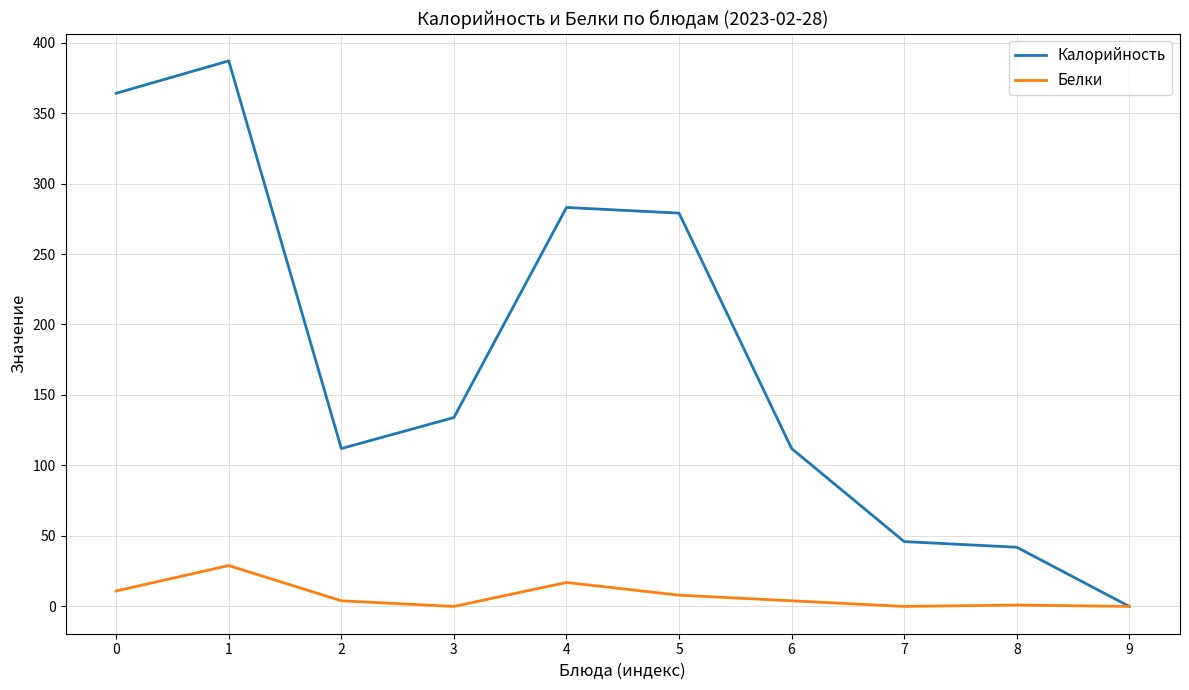

Is the value of Белки at 9 greater than the value of Калорийность at 1?

No